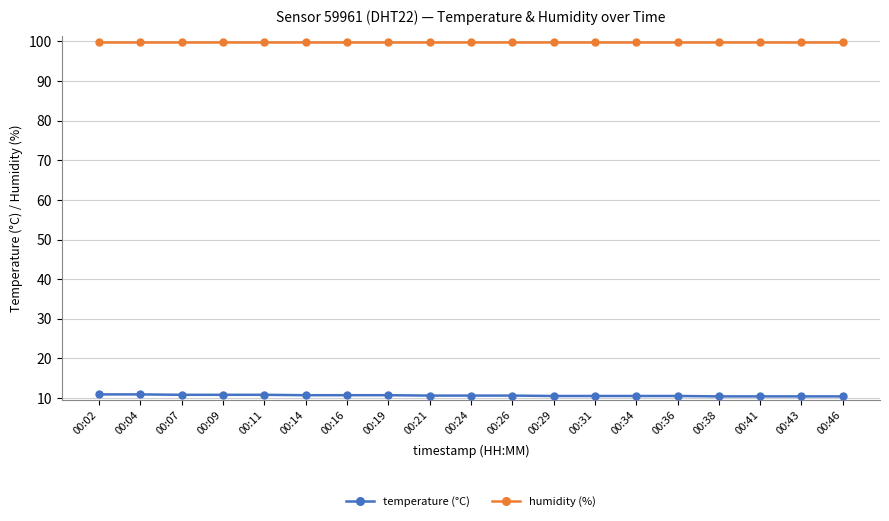

What is the spread (max minus min) of values at 00:34?

89.4